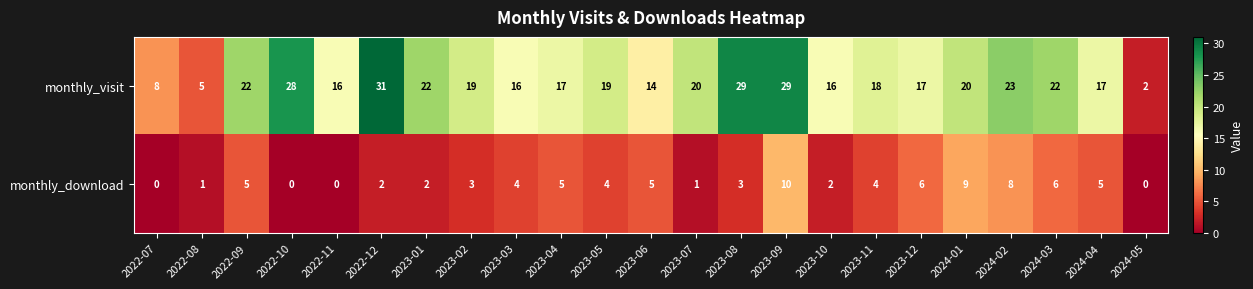

Rank the series by their maximum value, from lowest to highest.

monthly_download, monthly_visit